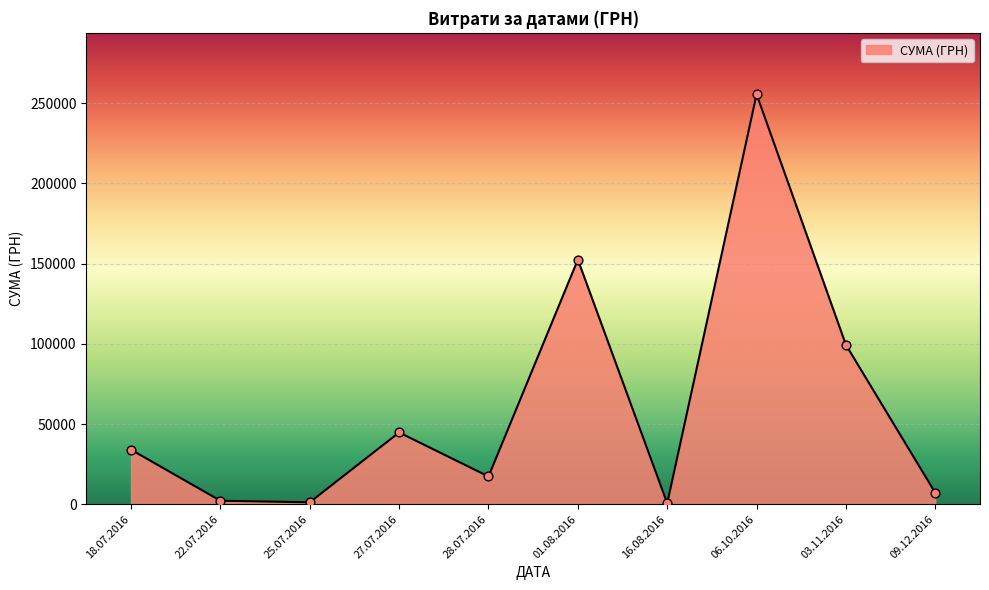

Which has a higher value, 27.07.2016 or 03.11.2016?

03.11.2016